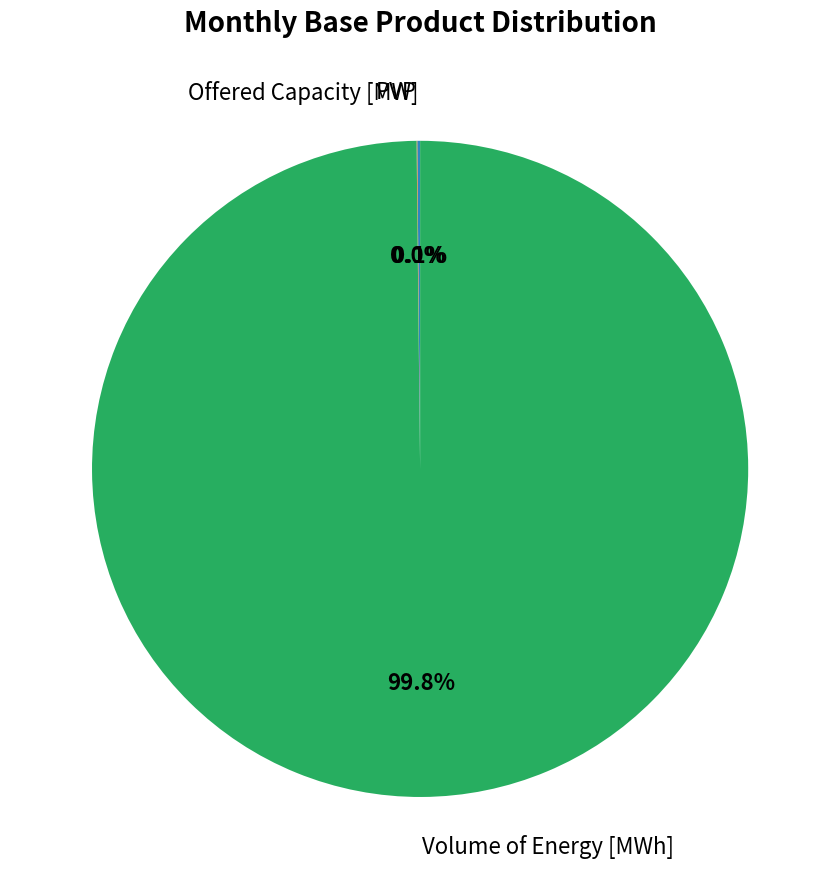

Does any single category account for the majority?

Yes